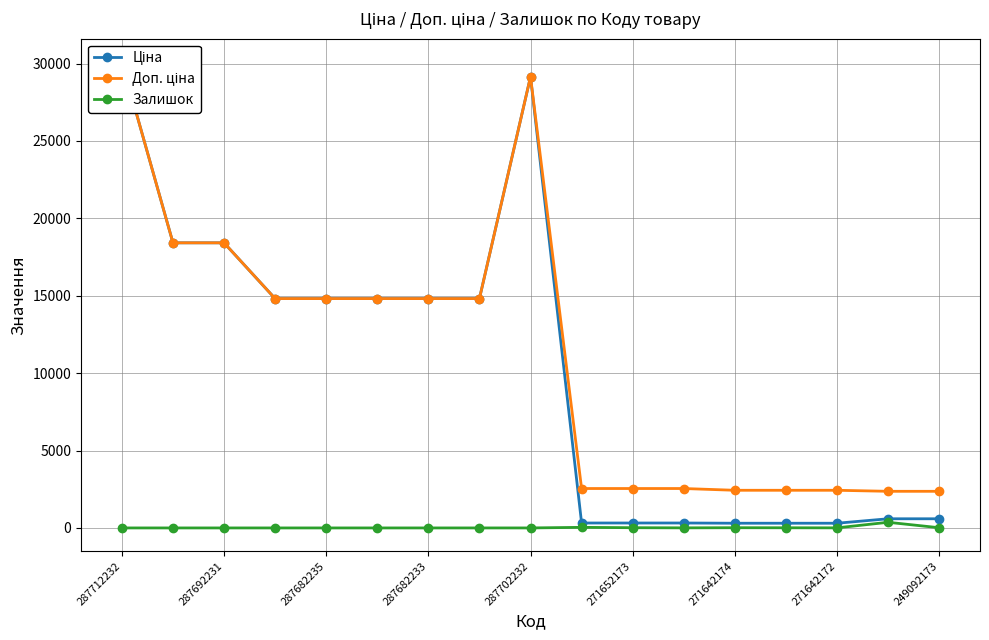

True or false: Залишок has a value of 0 at 287692231.

True